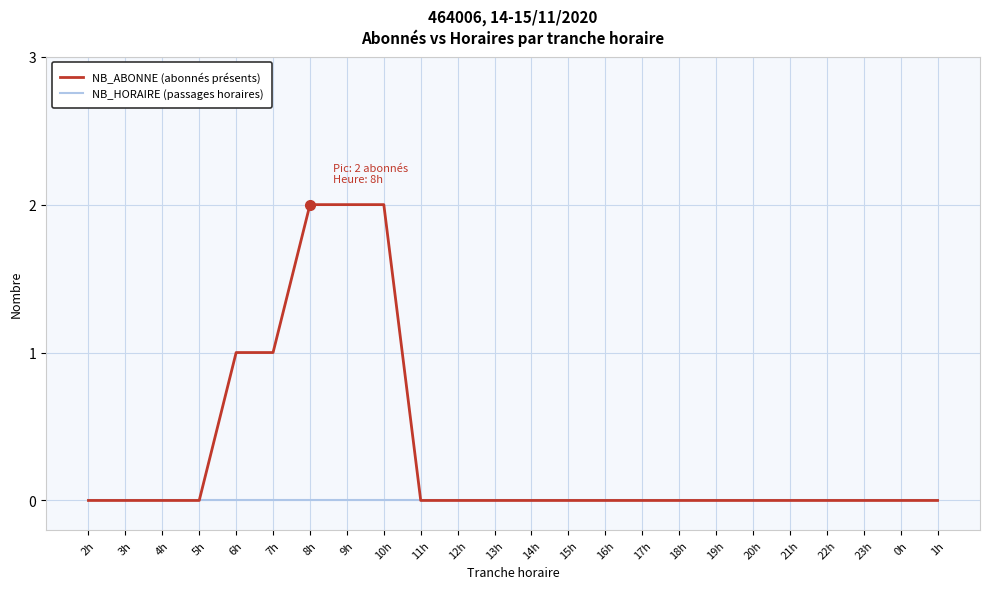

Is the value of NB_HORAIRE (passages horaires) at 8h greater than the value of NB_ABONNE (abonnés présents) at 7h?

No